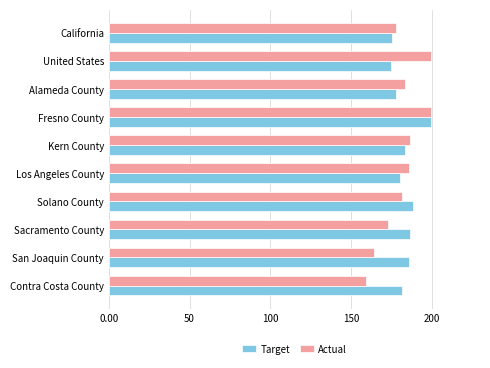

What is the smallest value displayed?

159.3